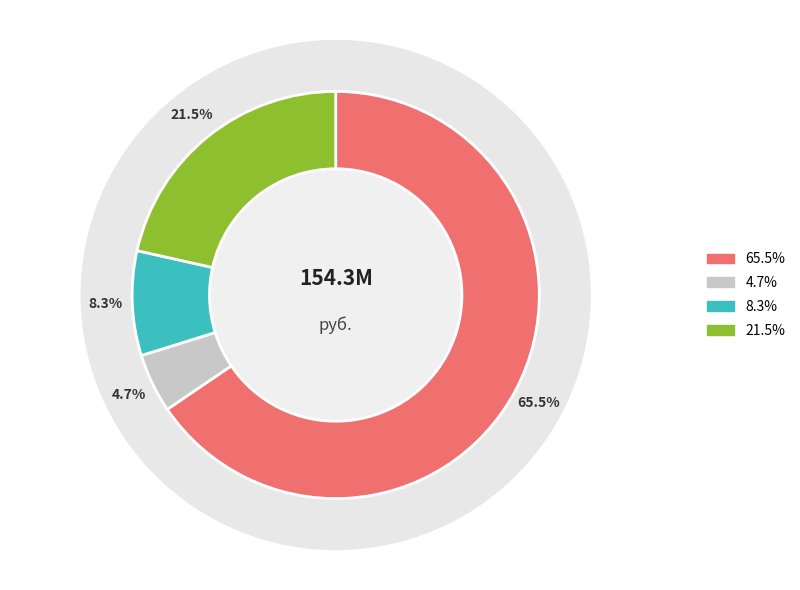

To the nearest percent, what is the difference between the НАЛОГИ НА ПРИБЫЛЬ, ДОХОДЫ and НАЛОГОВЫЕ И НЕНАЛОГОВЫЕ ДОХОДЫ (прочие) slice percentages?

44%